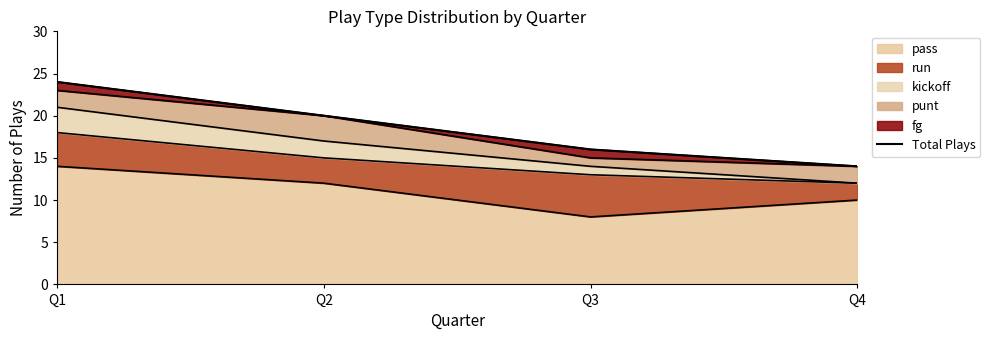

What is the smallest value displayed?

14